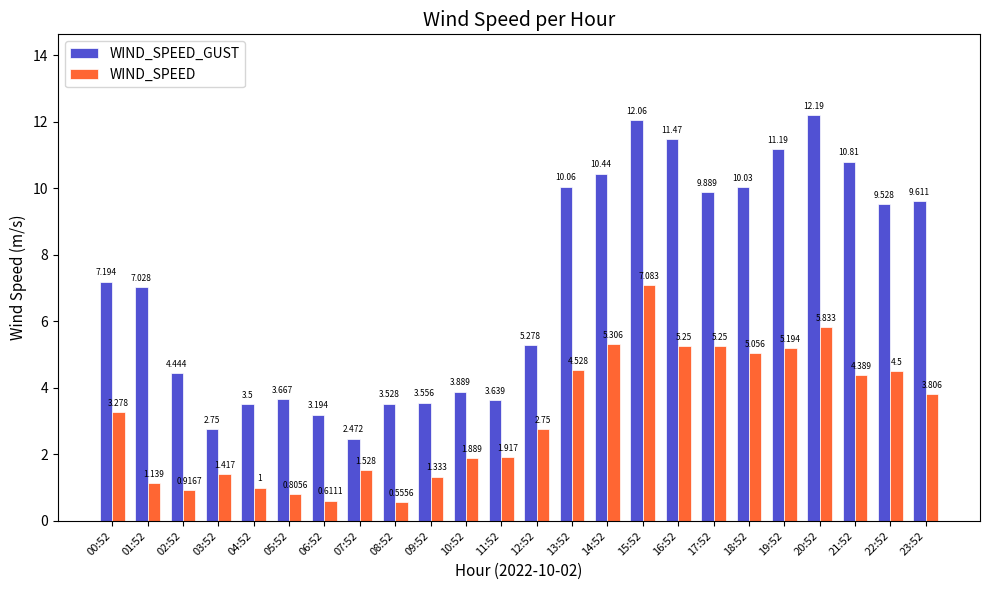

At 10:52, list the series in order from smallest to largest.

WIND_SPEED, WIND_SPEED_GUST